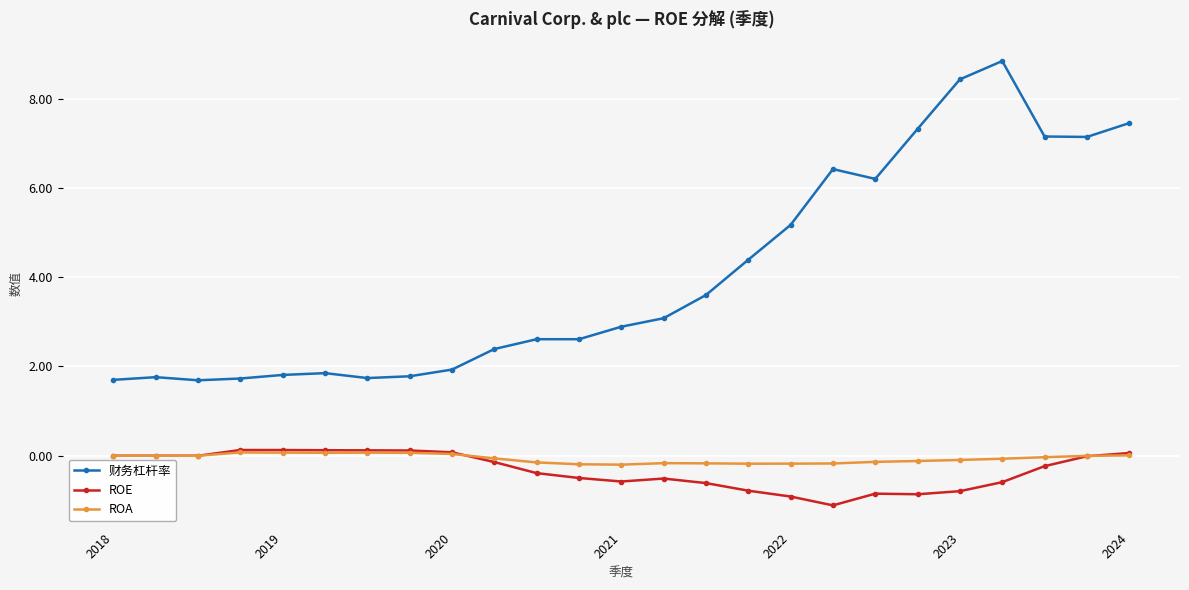

Which series has the largest total across all categories?

财务杠杆率